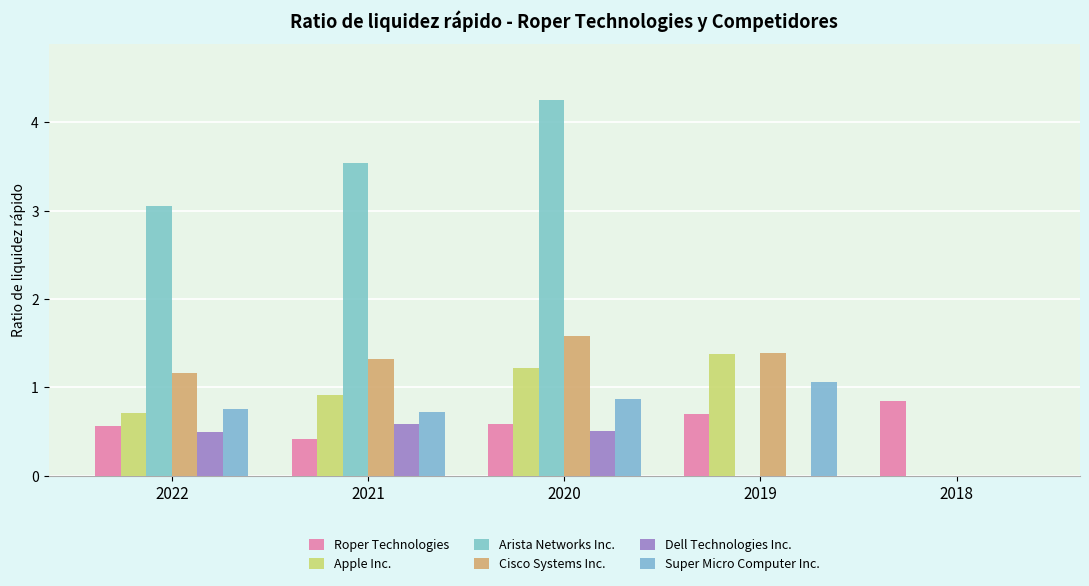

What is the total value across all series at 2020?

9.0